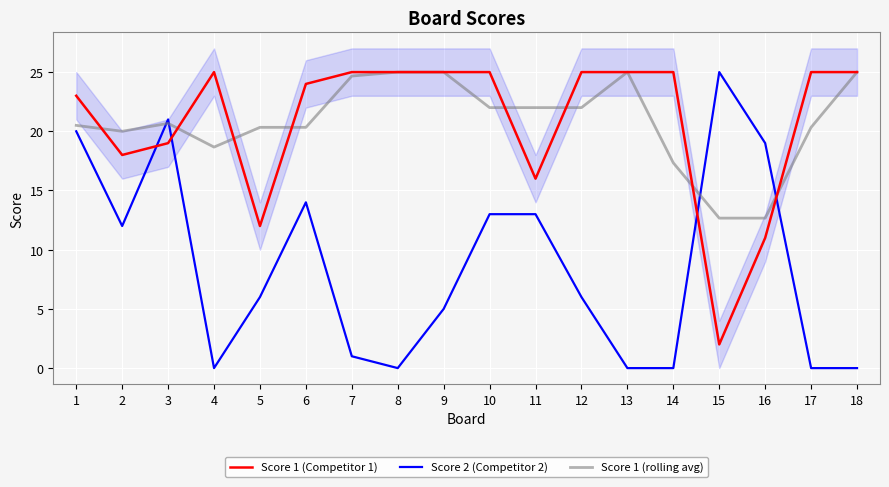

At which label is Score 2 (Competitor 2) closest to 12?

2